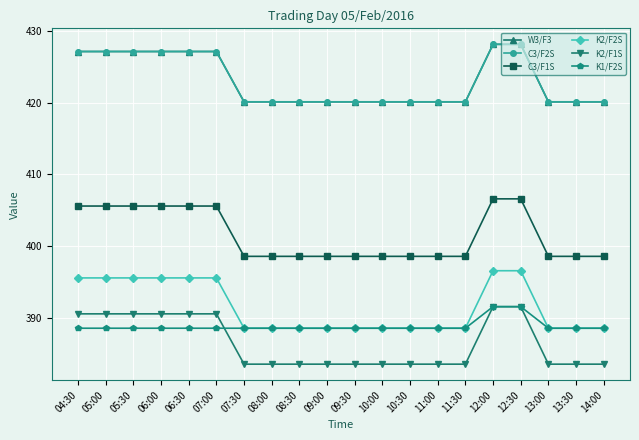

Is this an area chart (filled region under the line)?

No